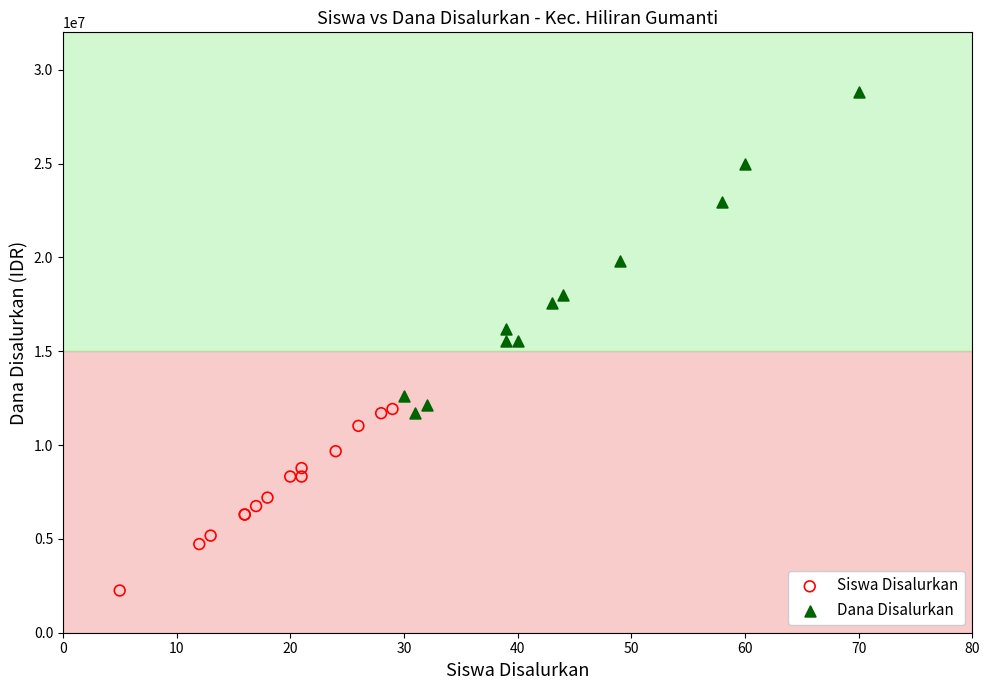

Which series reaches the minimum Y coordinate?

Siswa Disalurkan